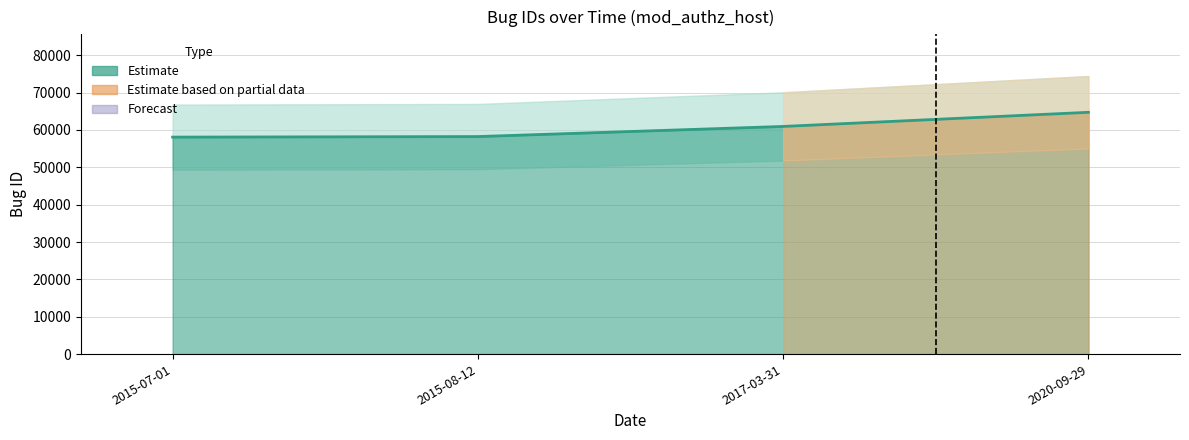

What is the value of the 2nd point from the left?

58235